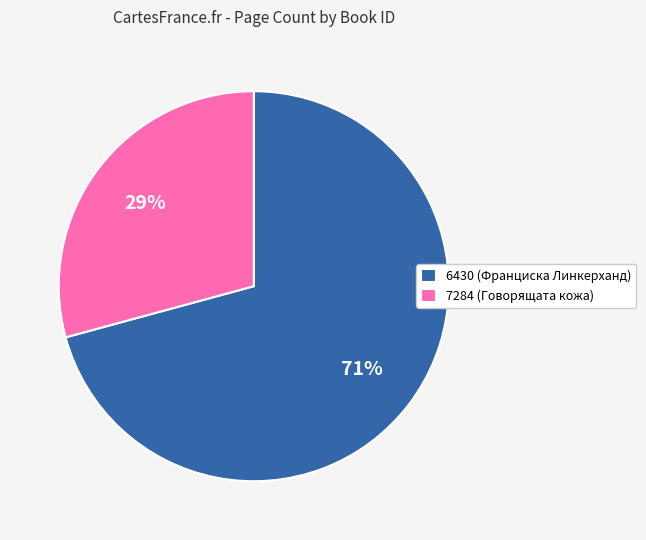

True or false: 7284 accounts for 23% of the total.

False